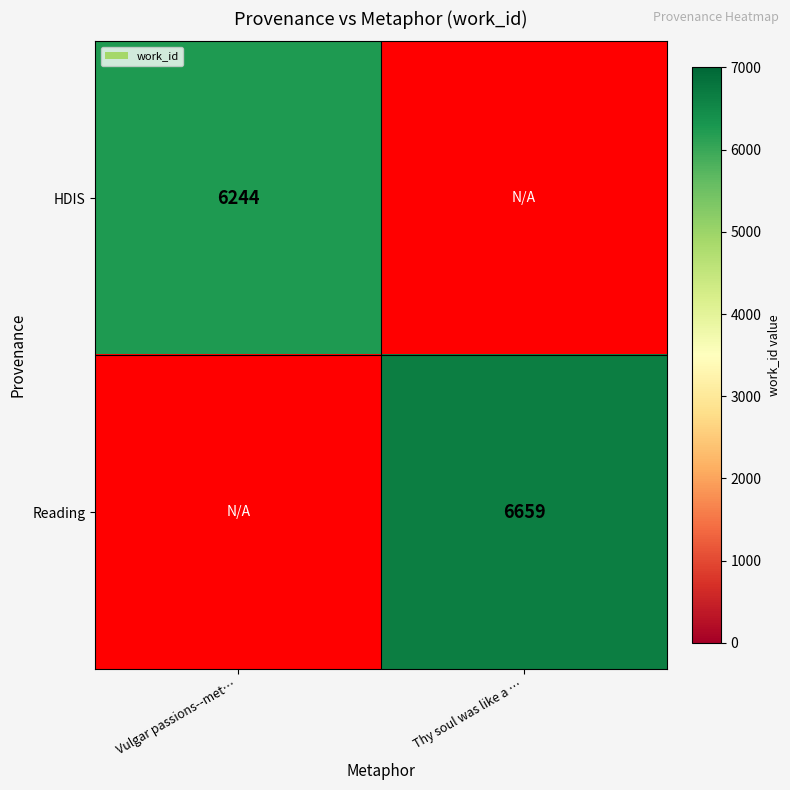

True or false: Reading has a value of 9206 at Thy soul was like a ….

False